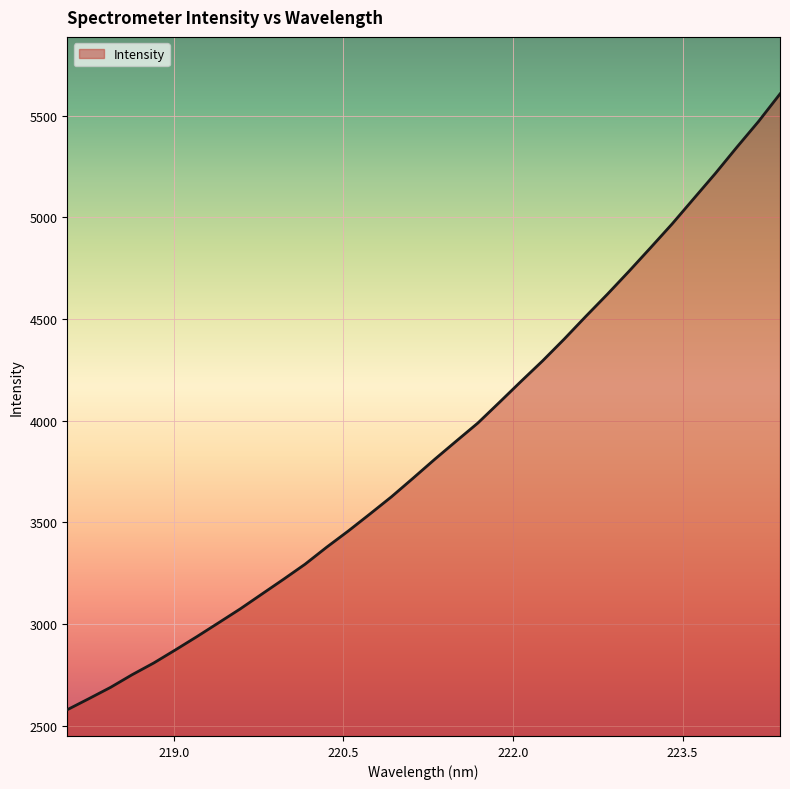

What is the minimum value shown in the chart?

2579.7